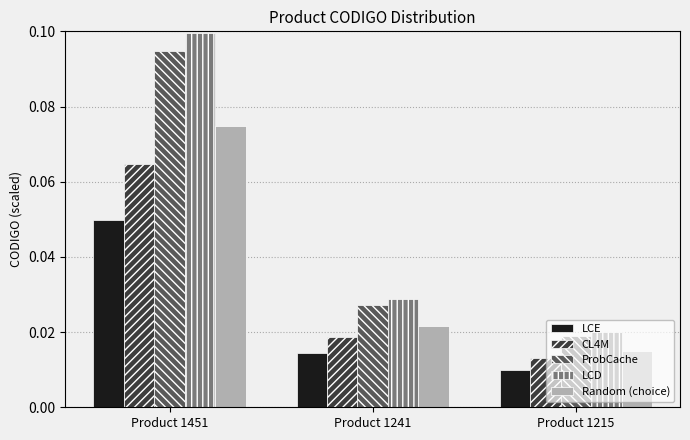

The Random (choice) series shows 0.0 at Product 1451. True or false?

False